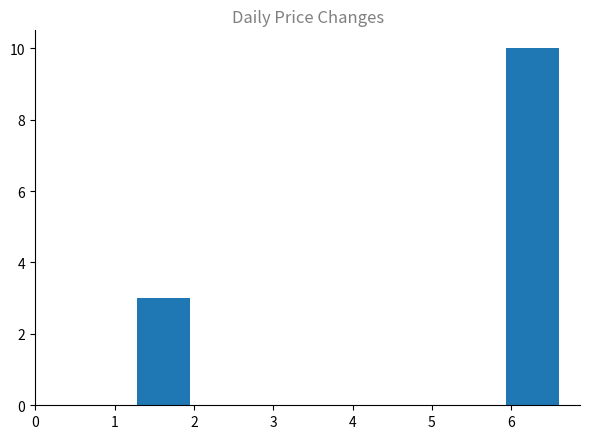

Reading left to right, list every bar in this chart as the range it spans on the x-axis followed by its height. Neither the bar edges nor the heights are printed on the chart, so give them approximately, as read against the axes.

1.3 to 1.9: 3
1.9 to 2.6: 0
2.6 to 3.3: 0
3.3 to 3.9: 0
3.9 to 4.6: 0
4.6 to 5.3: 0
5.3 to 5.9: 0
5.9 to 6.6: 10